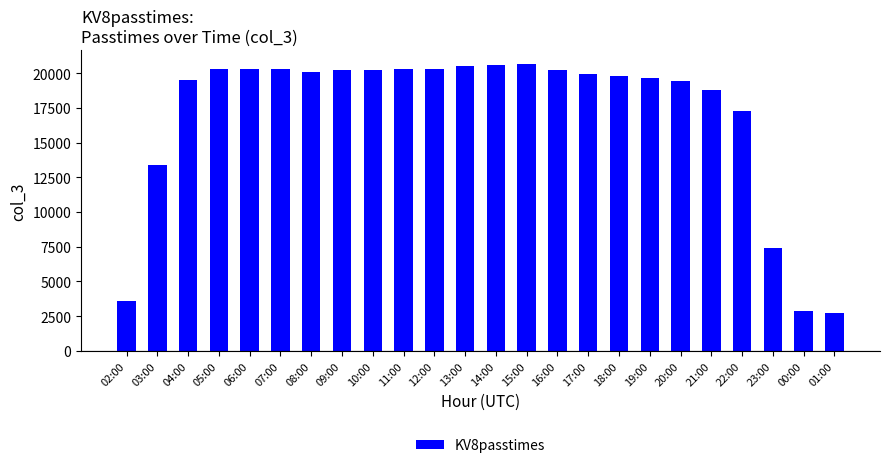

Are the bars grouped side by side (vs. stacked)?

No